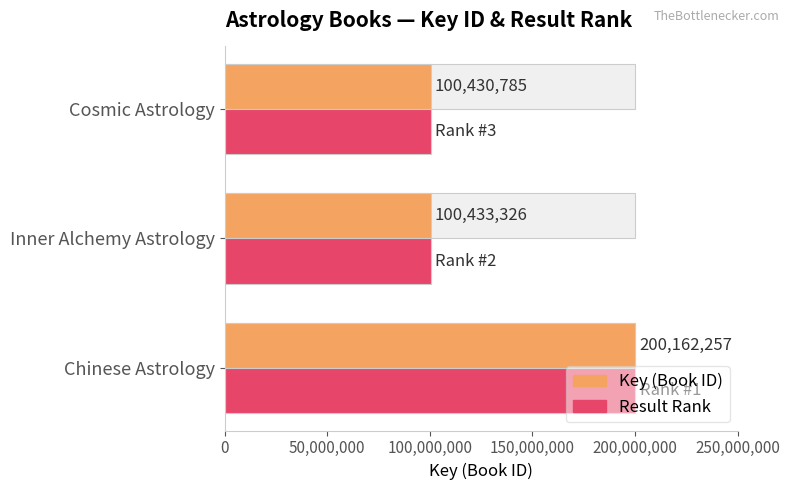

How many data points in Result Rank are less than 100433326?

1